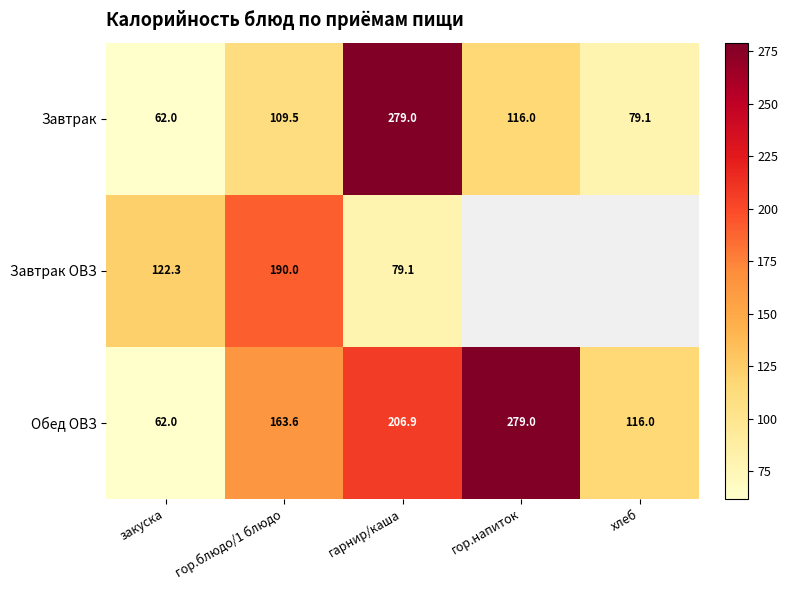

What is the highest value of the Завтрак series?

279.0